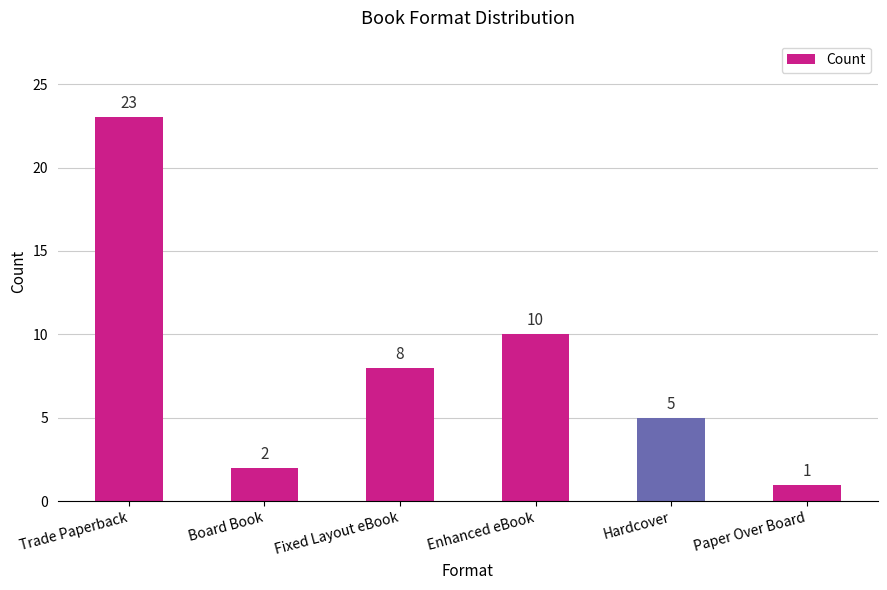

Reading left to right, what are all the values shown in this chart?

Trade Paperback=23	Board Book=2	Fixed Layout eBook=8	Enhanced eBook=10	Hardcover=5	Paper Over Board=1